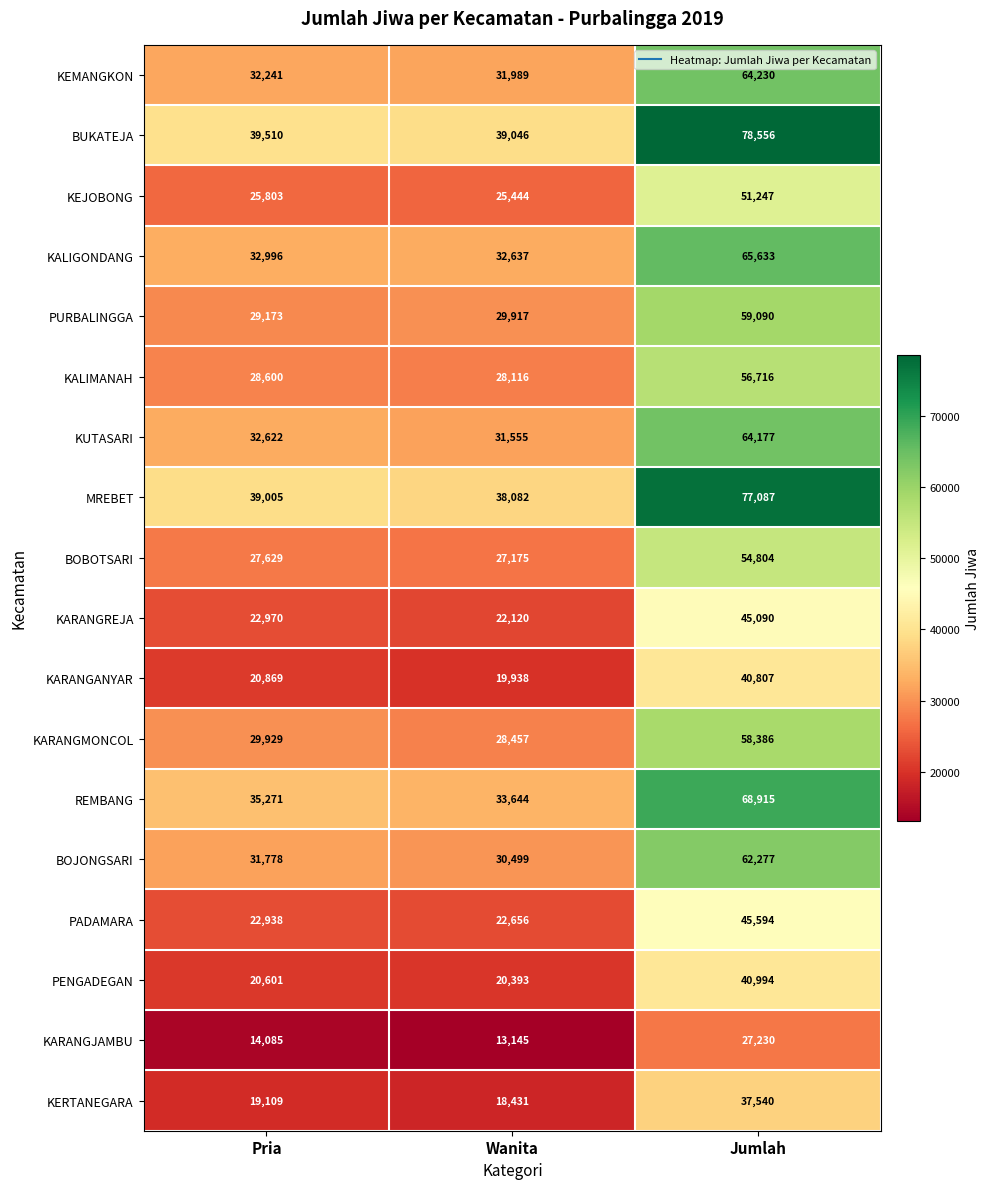

What is the difference between the highest and lowest values at Pria?

25425